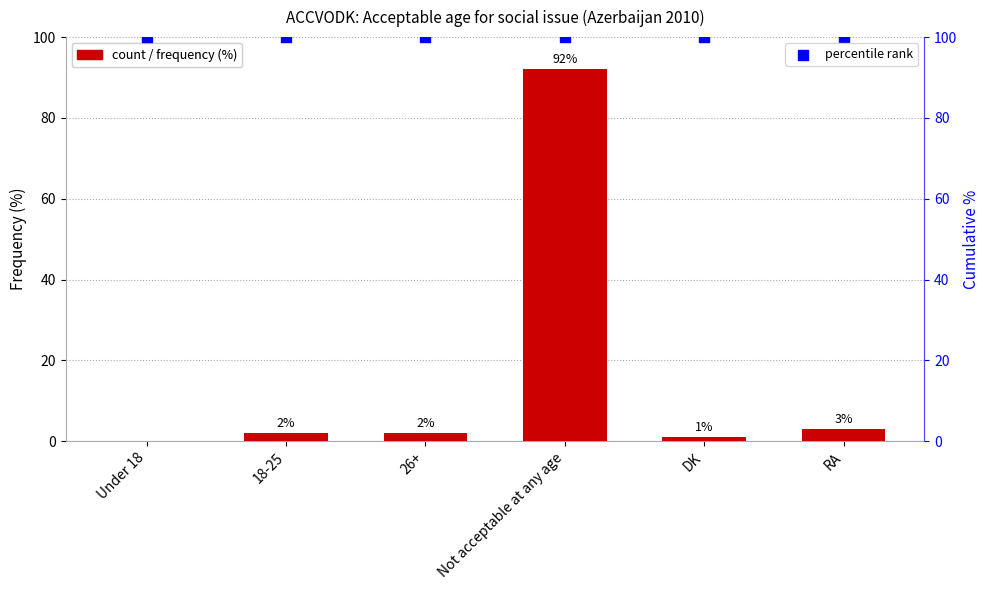

What is the total value across all series at 18-25?

102